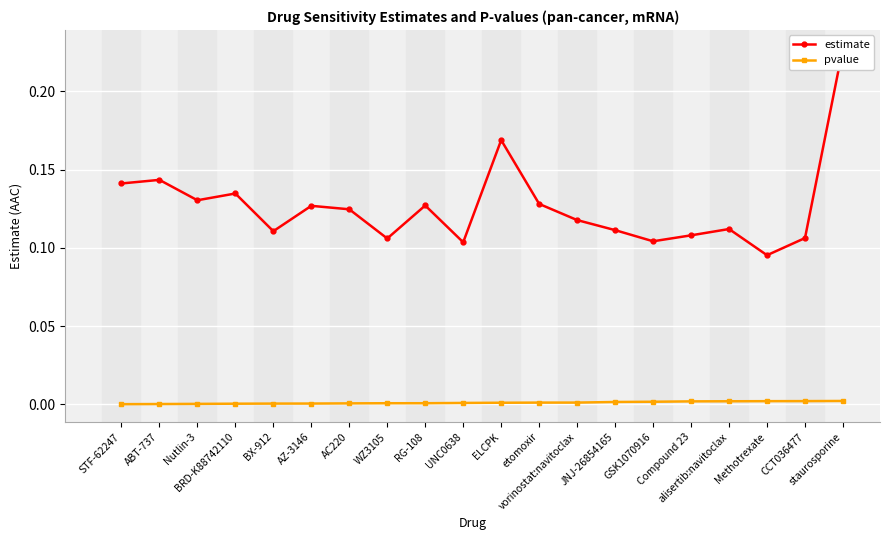

Between CCT036477 and ABT-737, which is larger?

ABT-737